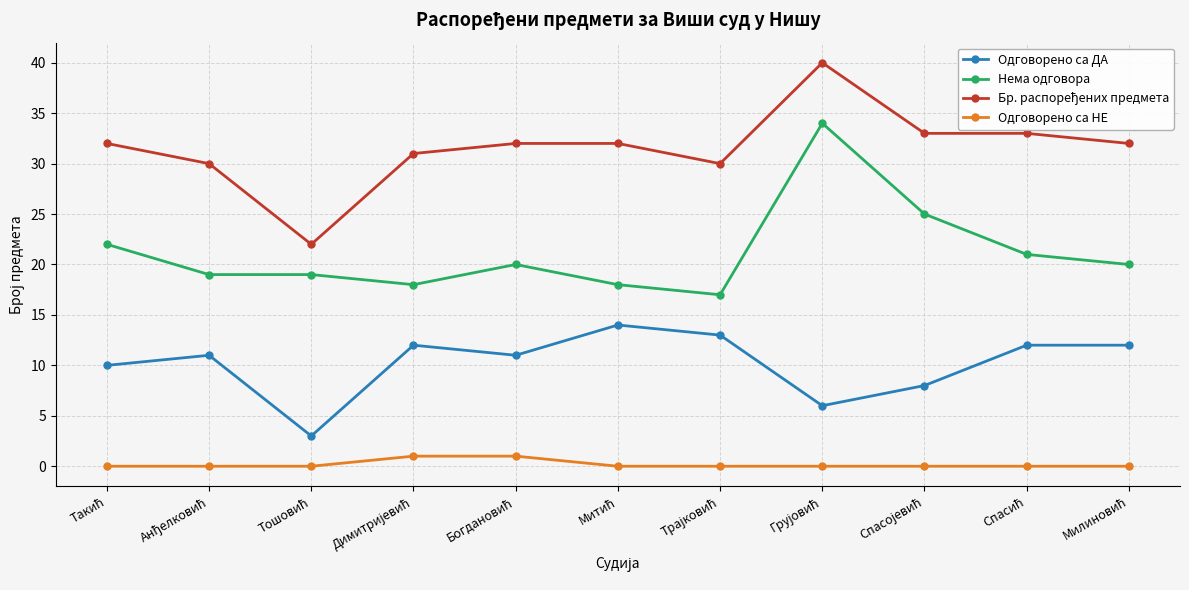

True or false: Одговорено са НЕ and Одговорено са ДА intersect in this chart.

False